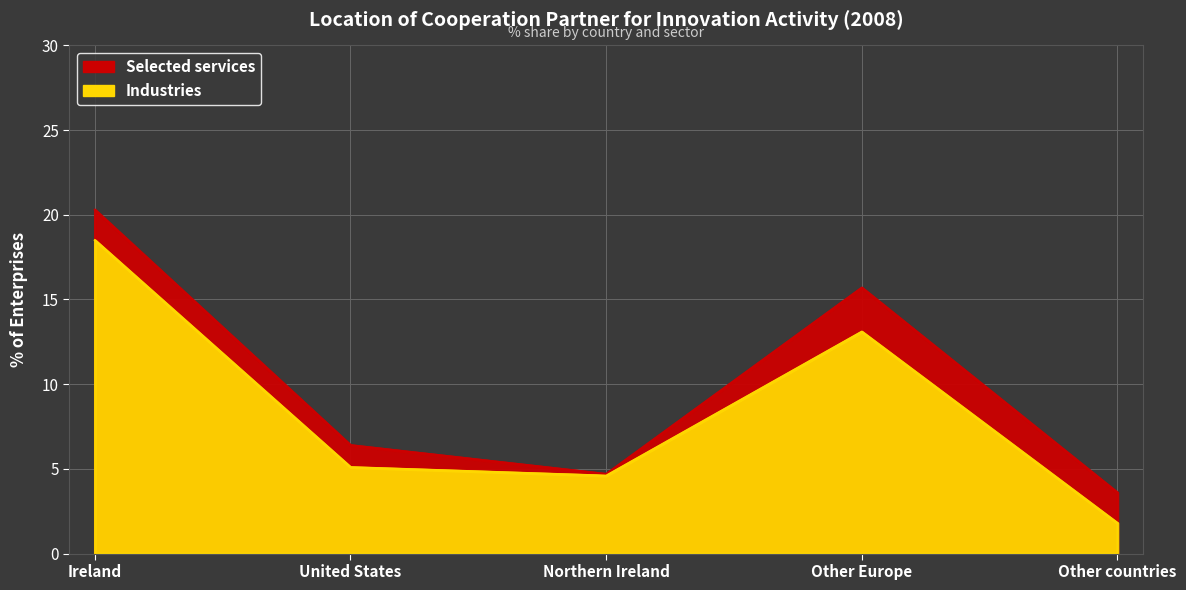

The Industries series shows 28.3 at Ireland. True or false?

False